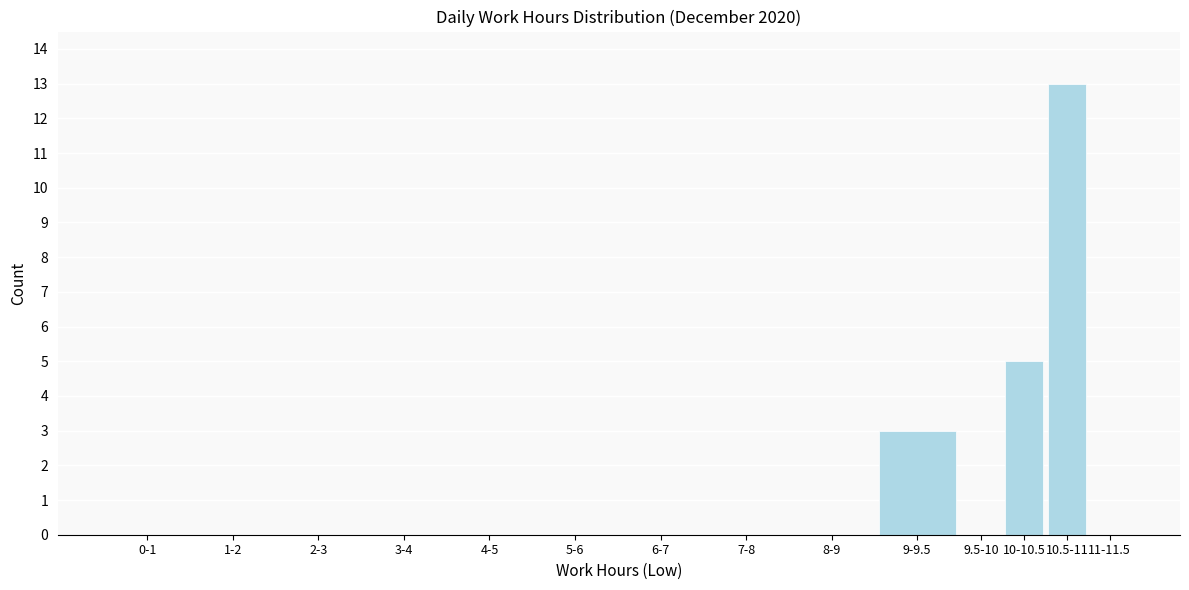

Reading right to left, list all the values displayed in this chart.

11-11.5=0	10.5-11=13	10-10.5=5	9.5-10=0	9-9.5=3	8-9=0	7-8=0	6-7=0	5-6=0	4-5=0	3-4=0	2-3=0	1-2=0	0-1=0